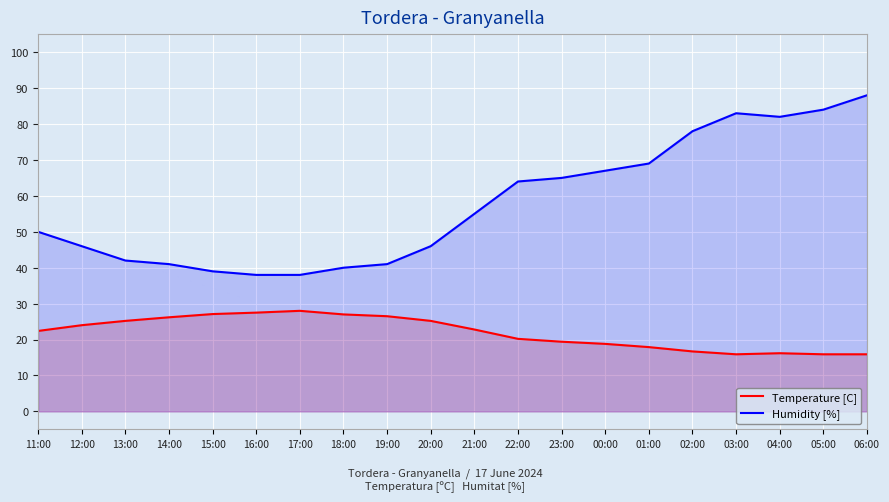

Is the value of Humidity [%] at 00:00 greater than the value of Temperature [C] at 14:00?

Yes